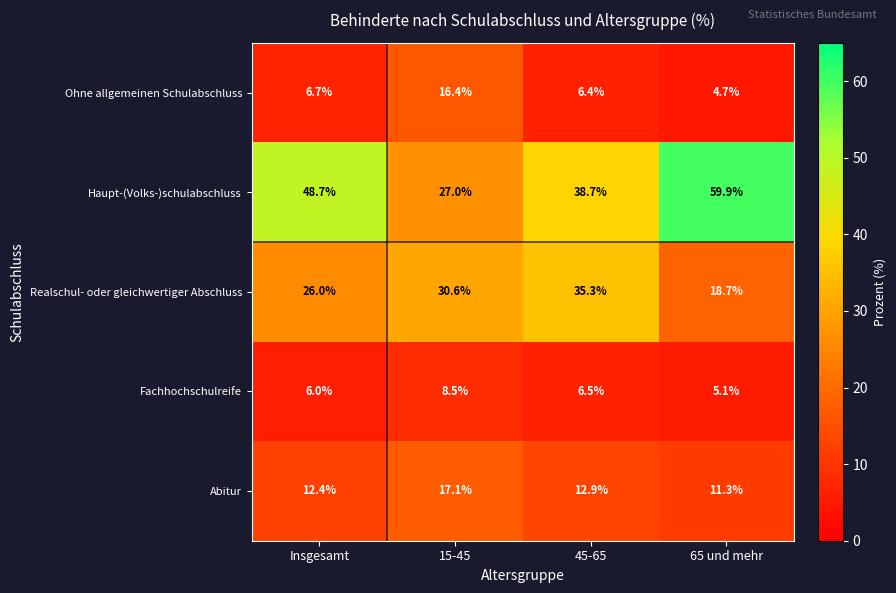

What is the sum of all Ohne allgemeinen Schulabschluss values?

34.2